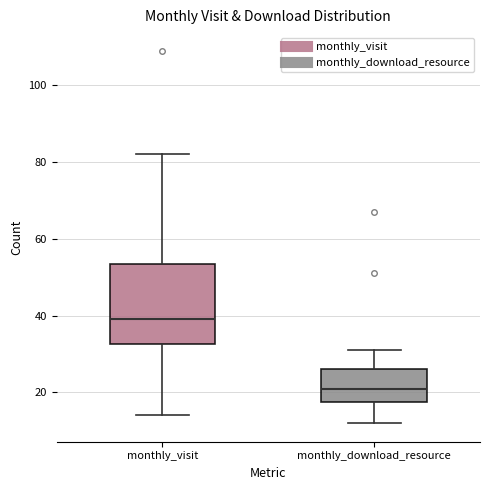

Which box is the tallest, from its lower edge to its upper edge?

monthly_visit